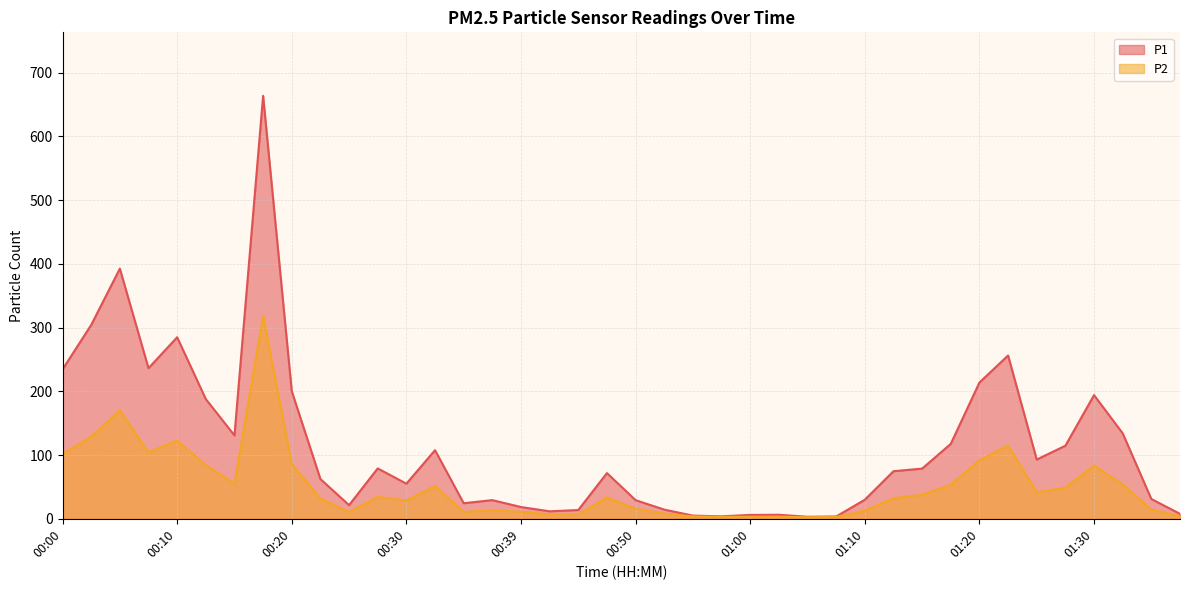

Is it true that P1 equals 37.9 at 01:15?

False